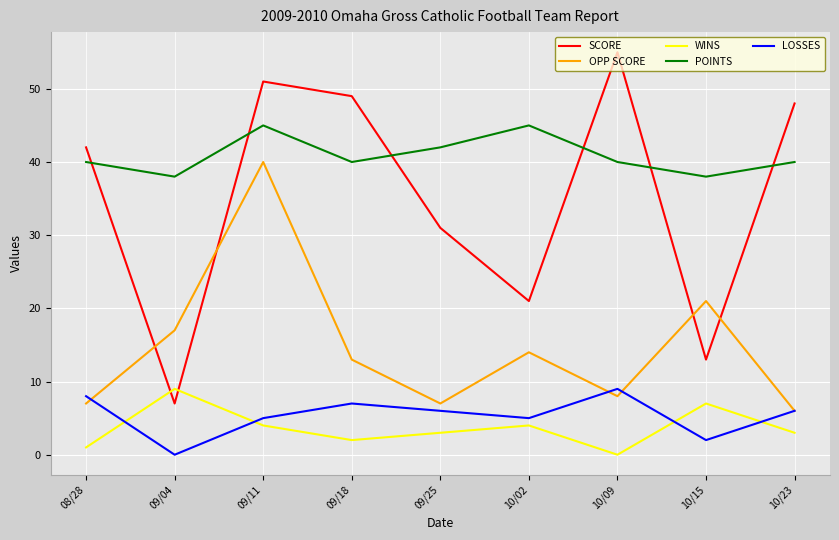

Which series has the largest total across all categories?

POINTS